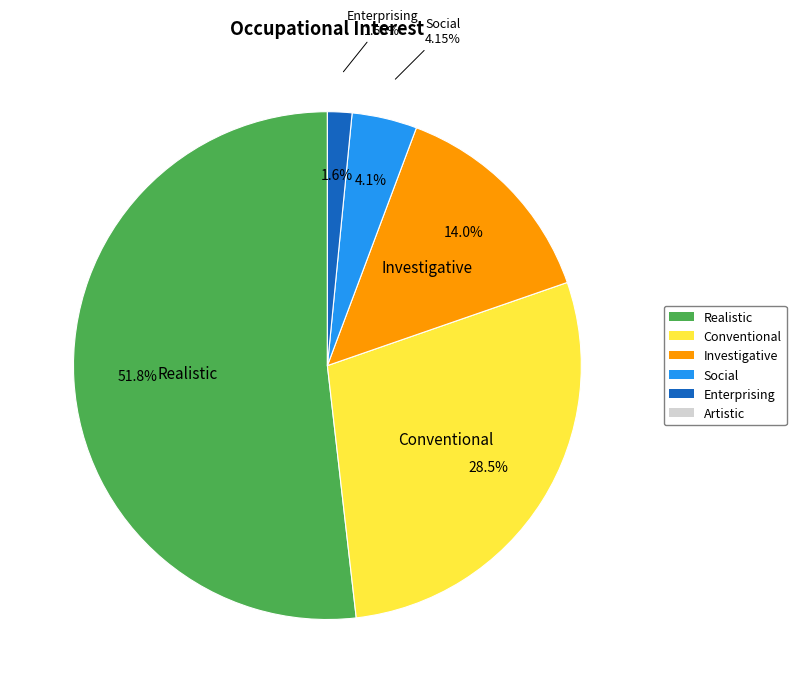

To the nearest percent, what is the combined percentage of Conventional and Artistic?

28%